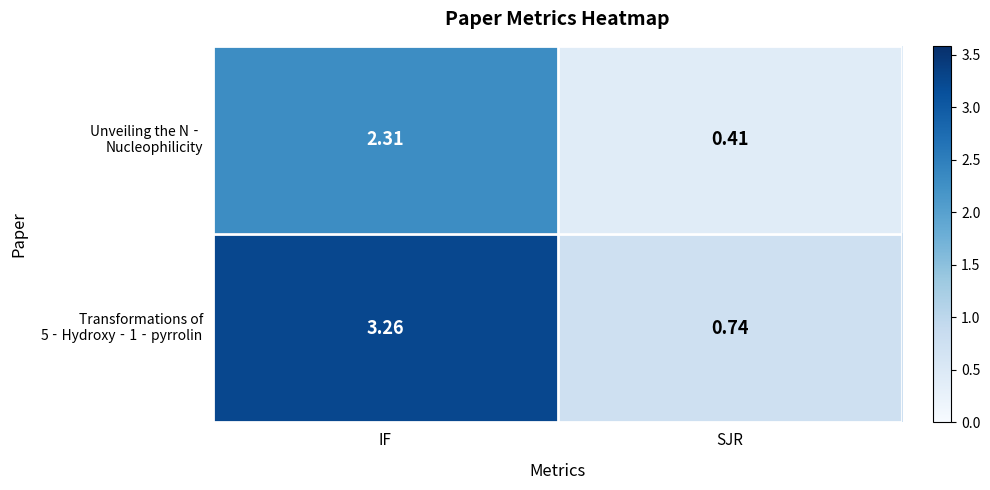

How many data points does each series have?

2